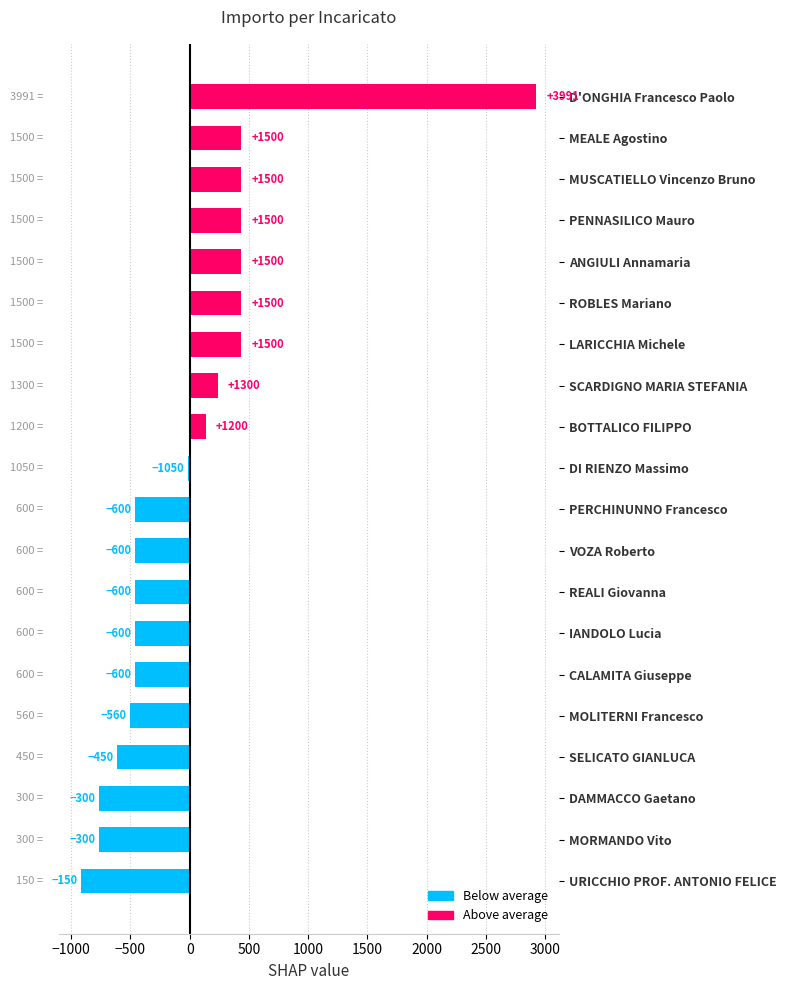

Are the bars horizontal?

Yes